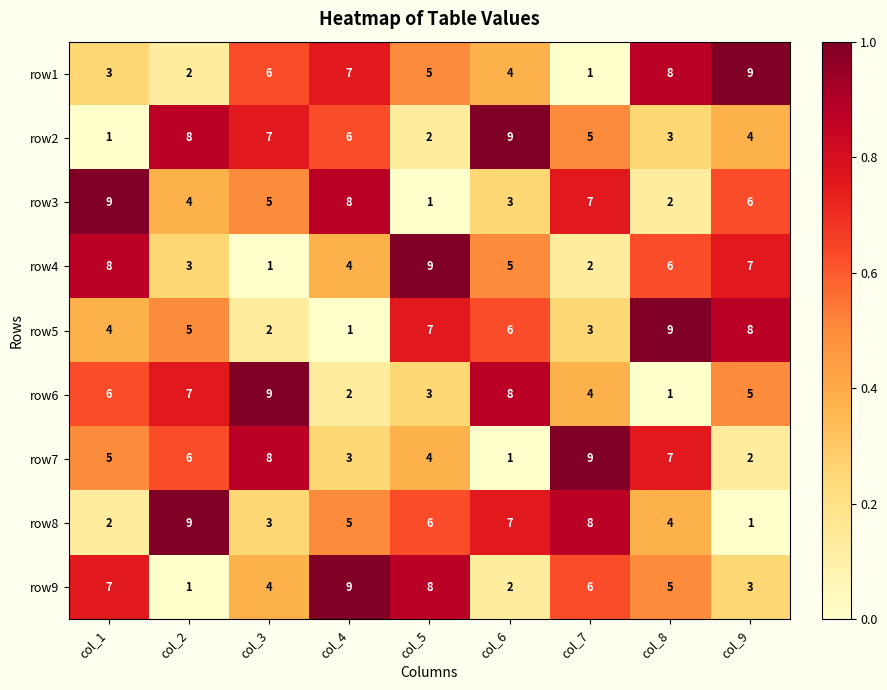

What is the difference between the maximum and second lowest values in the row6 series?

7